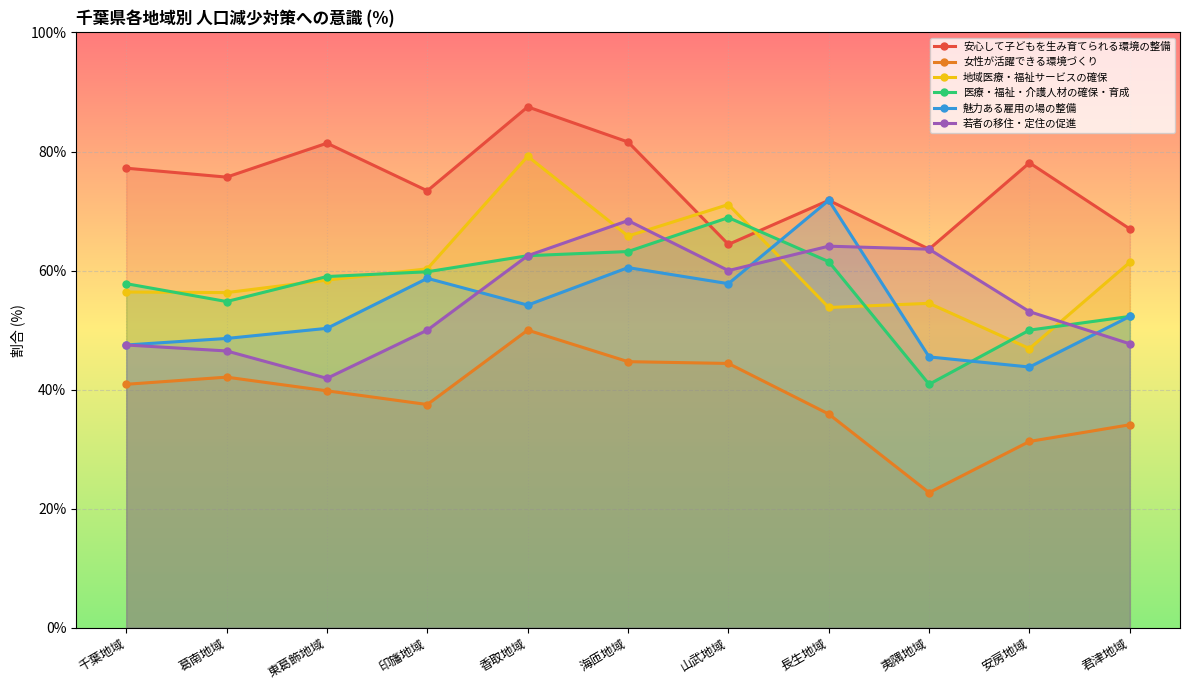

At 君津地域, list the series in order from largest to smallest.

安心して子どもを生み育てられる環境の整備, 地域医療・福祉サービスの確保, 医療・福祉・介護人材の確保・育成, 魅力ある雇用の場の整備, 若者の移住・定住の促進, 女性が活躍できる環境づくり